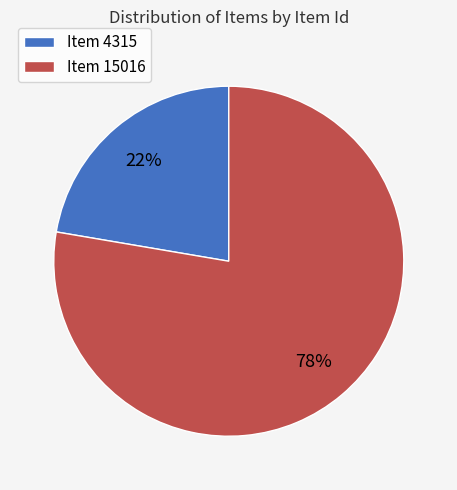

True or false: Item 4315 accounts for 22% of the total.

True